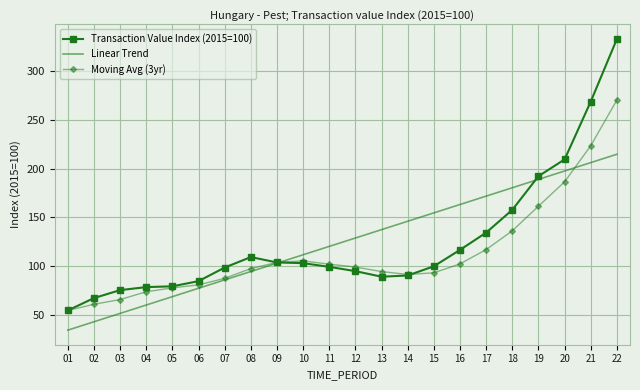

After their last crossing, which series has the higher values: Transaction Value Index (2015=100) or Moving Avg (3yr)?

Transaction Value Index (2015=100)